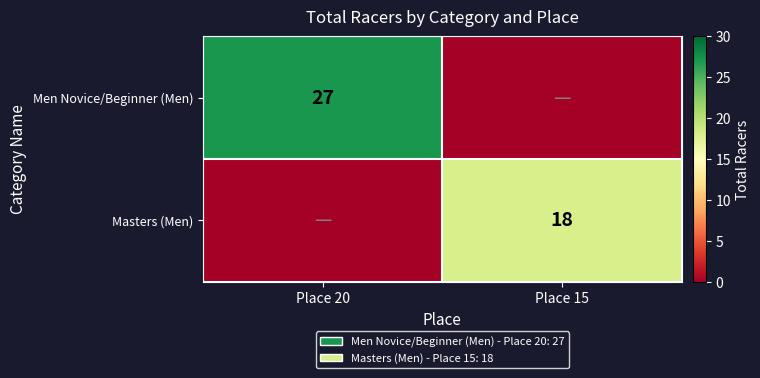

The value of Men Novice/Beginner (Men) at Place 20 is 13. True or false?

False